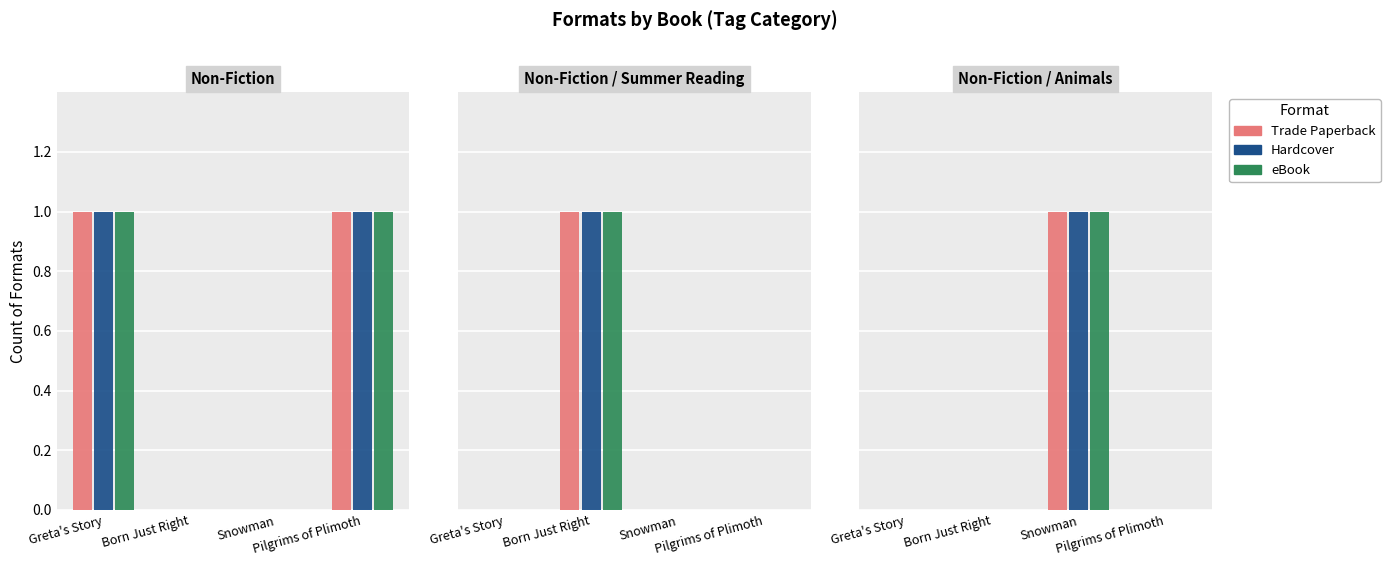

What position from the left is Greta's Story?

1